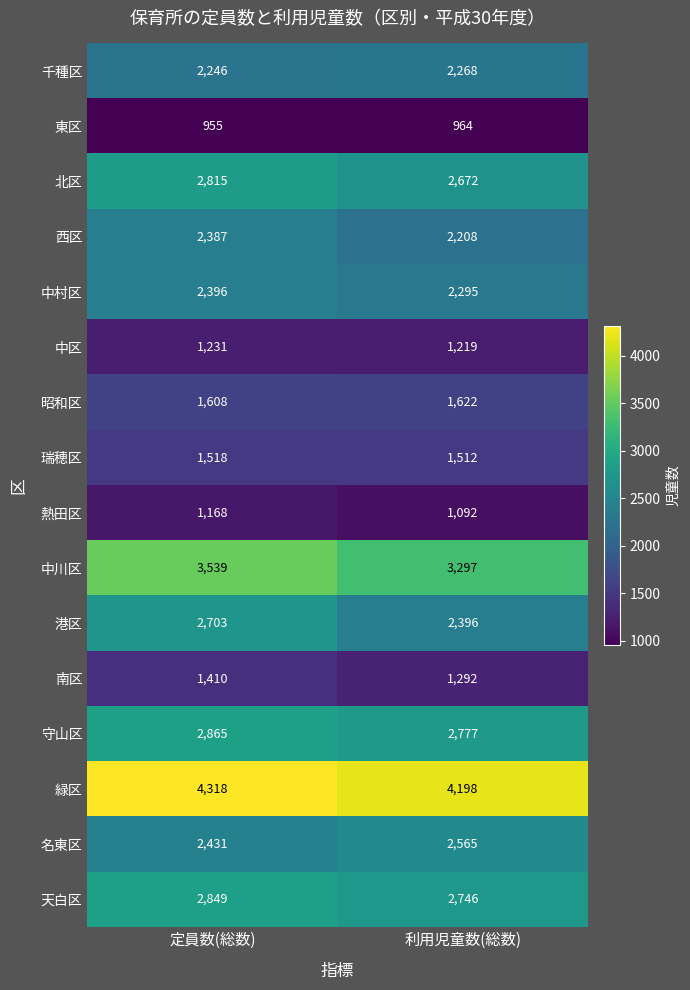

List the series in order of their peak value, highest first.

緑区, 中川区, 守山区, 天白区, 北区, 港区, 名東区, 中村区, 西区, 千種区, 昭和区, 瑞穂区, 南区, 中区, 熱田区, 東区